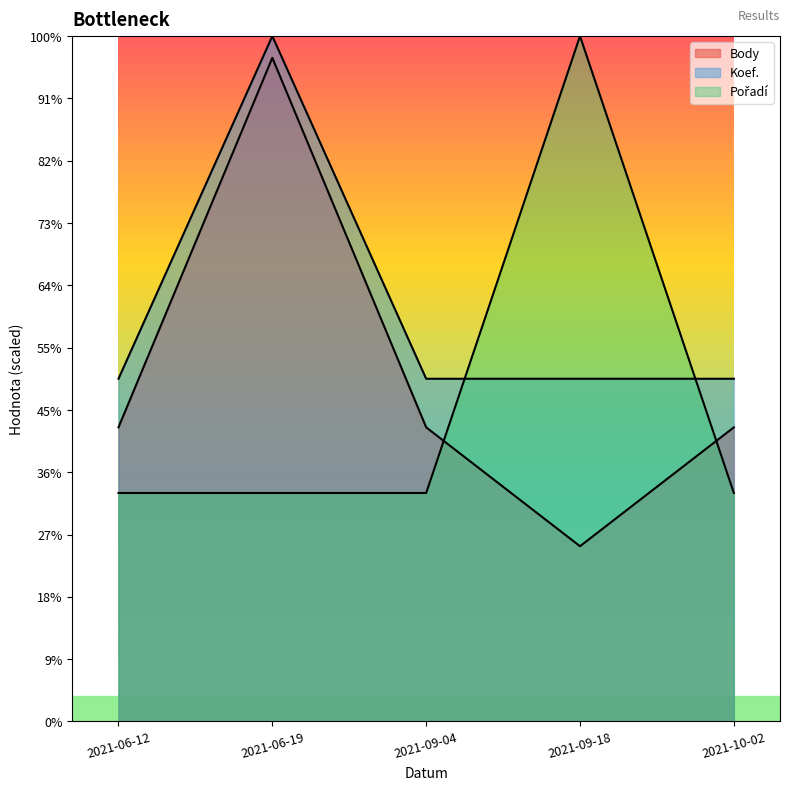

Read the Pořadí value at 2021-10-02.

1833.3